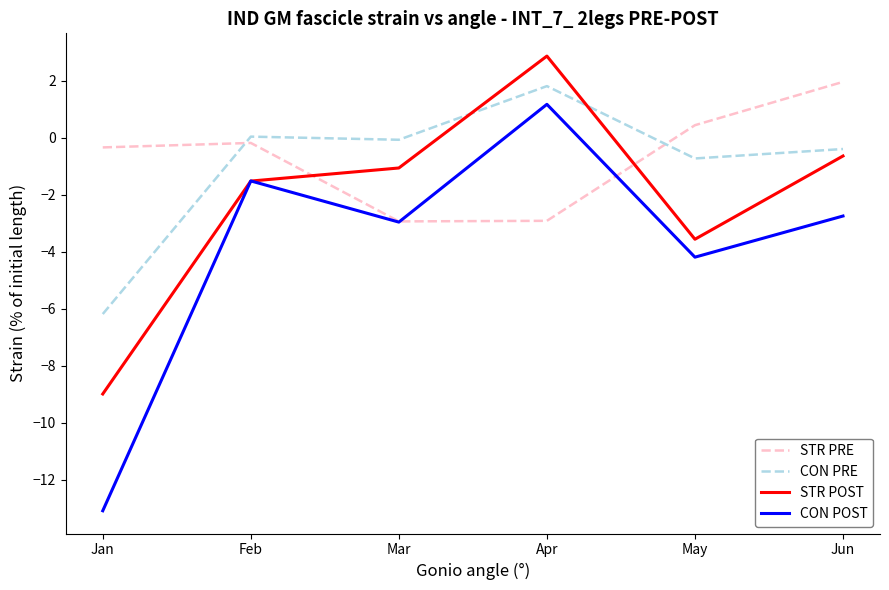

What are all the series names shown in the legend?

STR PRE, CON PRE, STR POST, CON POST